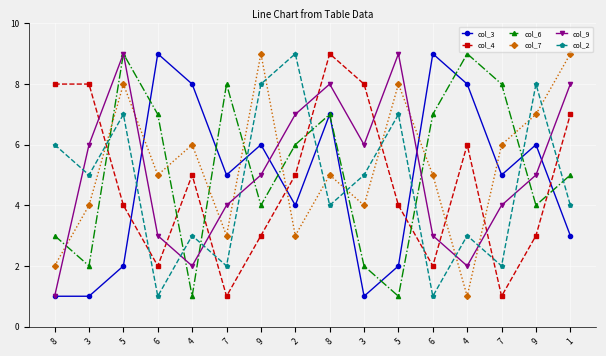

Does the chart have visible grid lines?

Yes